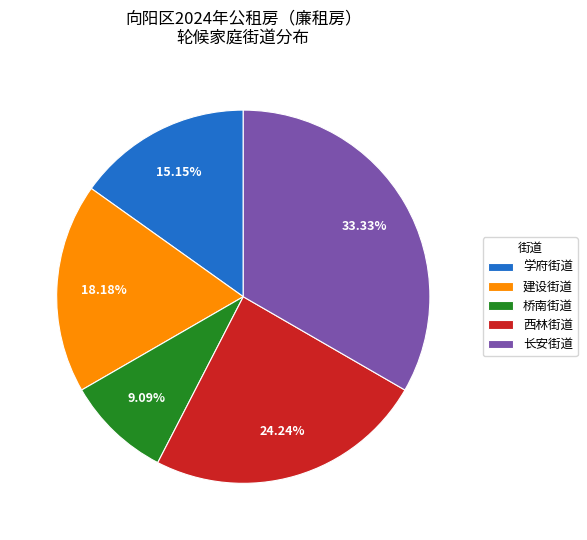

What is the ratio of the value at 长安街道 to the value at 西林街道?

1.4